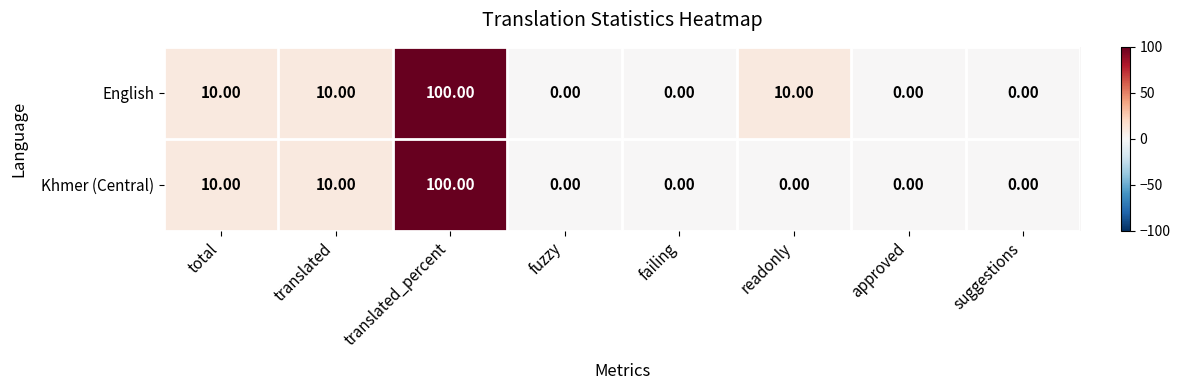

List the series in order of their overall mean, lowest first.

Khmer (Central), English